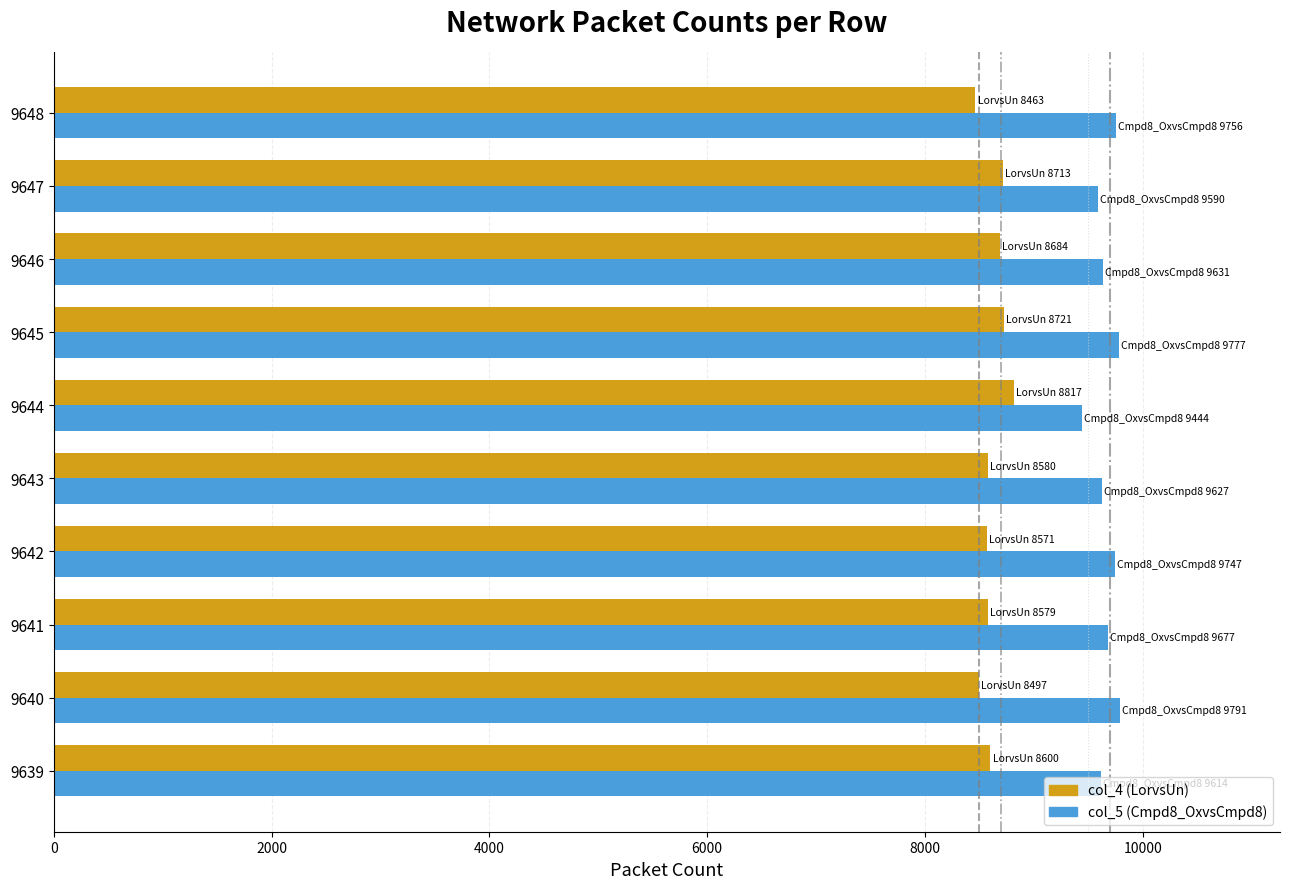

Is it true that col_5 (Cmpd8_OxvsCmpd8) equals 14072 at 9642?

False